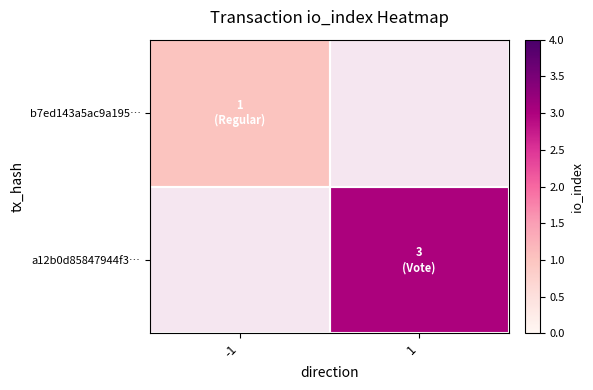

Rank the series by their average value, from lowest to highest.

b7ed143a5ac9a195…, a12b0d85847944f3…